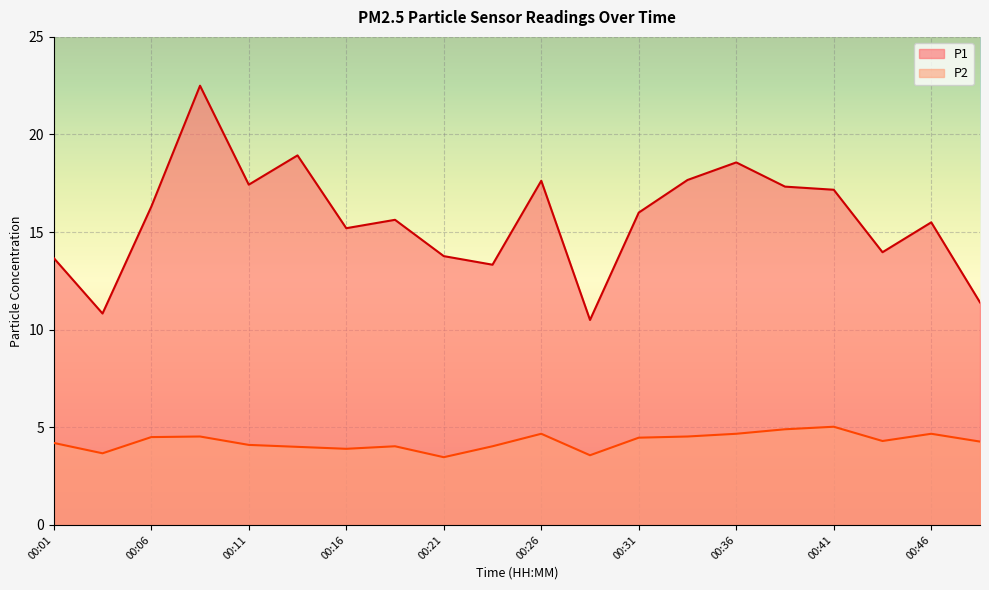

Where is the first local maximum for P2?

00:08